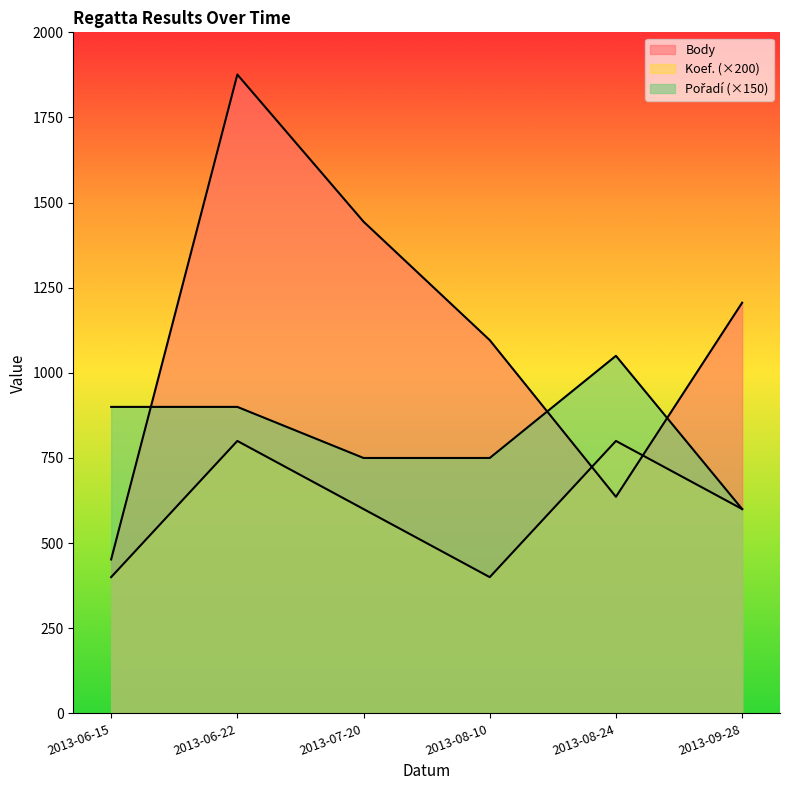

List the labels in order of Pořadí value, largest first.

2013-08-24, 2013-06-15, 2013-06-22, 2013-07-20, 2013-08-10, 2013-09-28